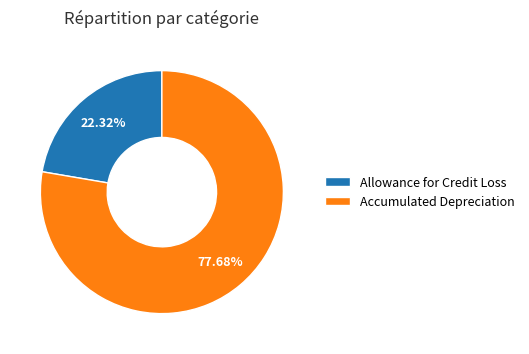

Do Allowance for Credit Loss and Accumulated Depreciation together represent more than half of the pie?

Yes